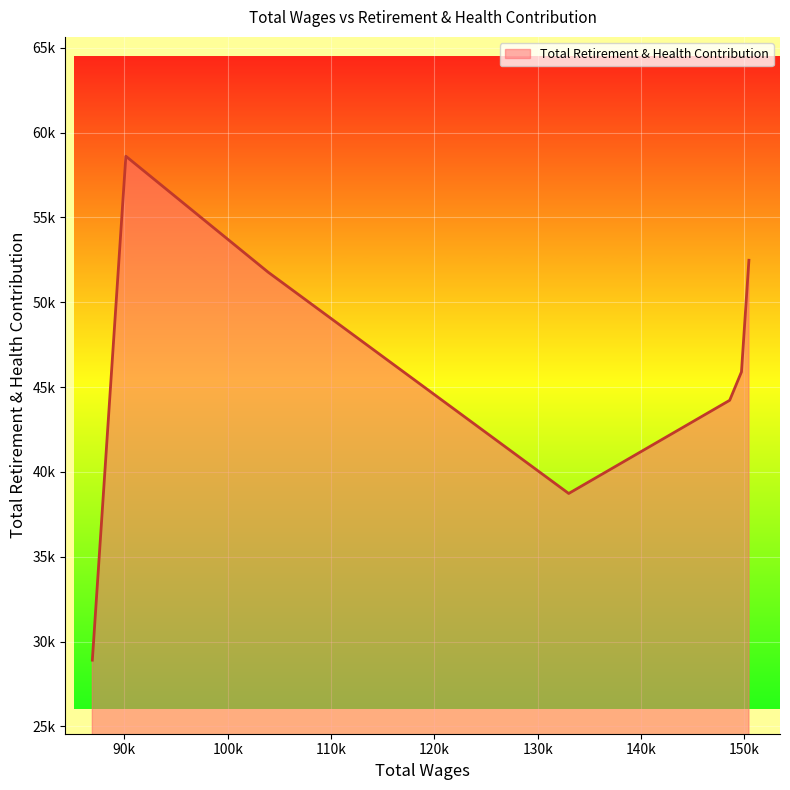

List the labels in order of value, smallest first.

86897, 133004, 148584, 149724, 103914, 150445, 90141